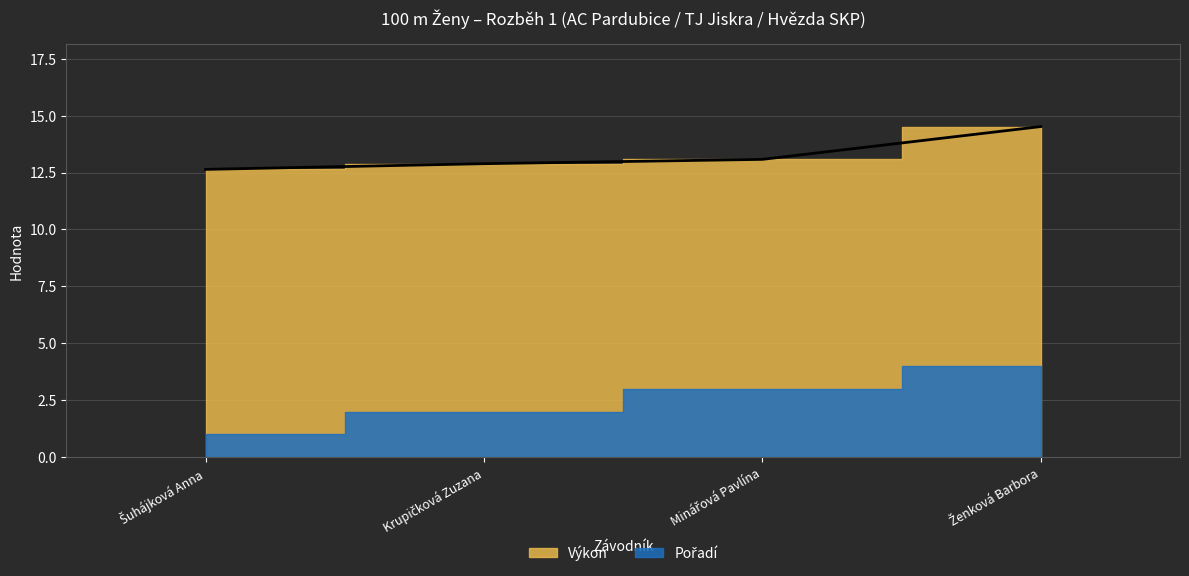

Reading right to left, transcribe all the data shown in this chart.

14.5	13.1	12.9	12.6